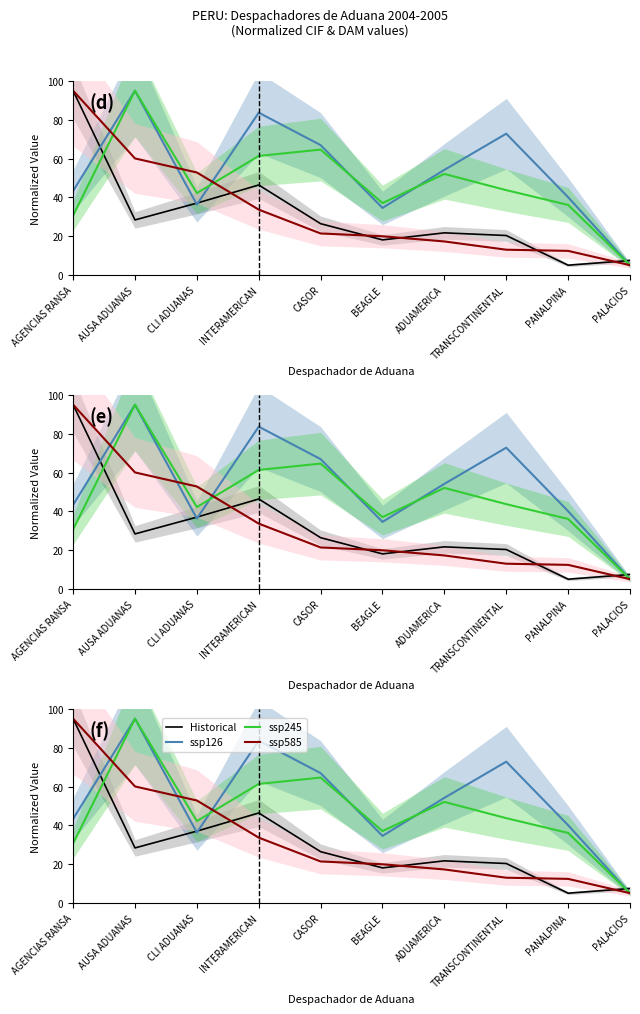

Is it true that ssp126 equals 36.3 at CLI ADUANAS?

True